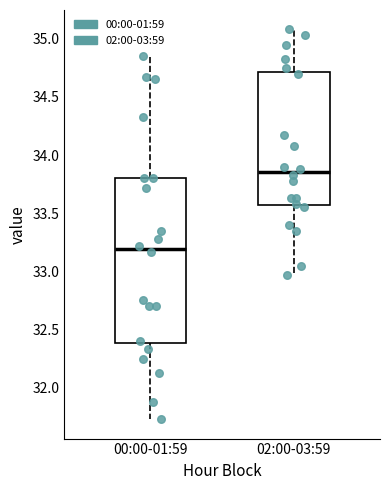

Reading left to right, transcribe this box plot: for each box, give where its median line is, the range the box spans, and where its two whiskers end, as read against the y-axis. The values are not printed on the chart, so give them approximately, as read against the axis.

00:00-01:59: median 33.20, box 32.40 to 33.80, whiskers 31.75 to 34.85
02:00-03:59: median 33.85, box 33.55 to 34.70, whiskers 32.95 to 35.10